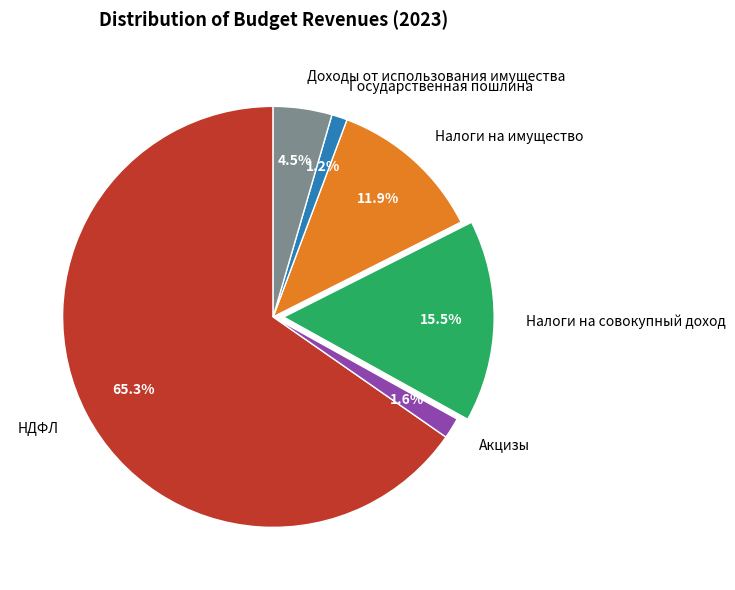

Which has a higher value, Доходы от использования имущества or НДФЛ?

НДФЛ